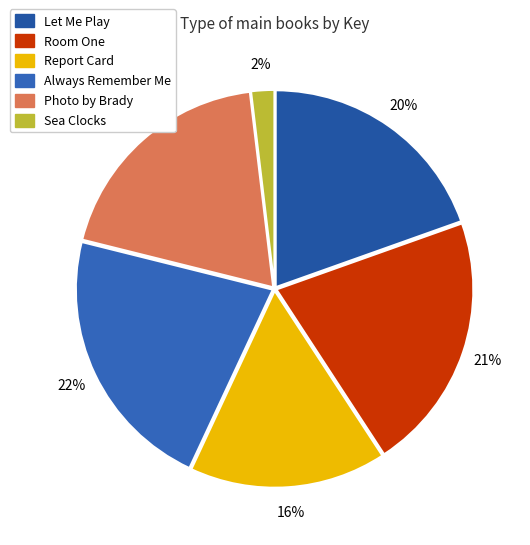

To the nearest percent, what is the difference between the Room One and Photo by Brady slice percentages?

2%